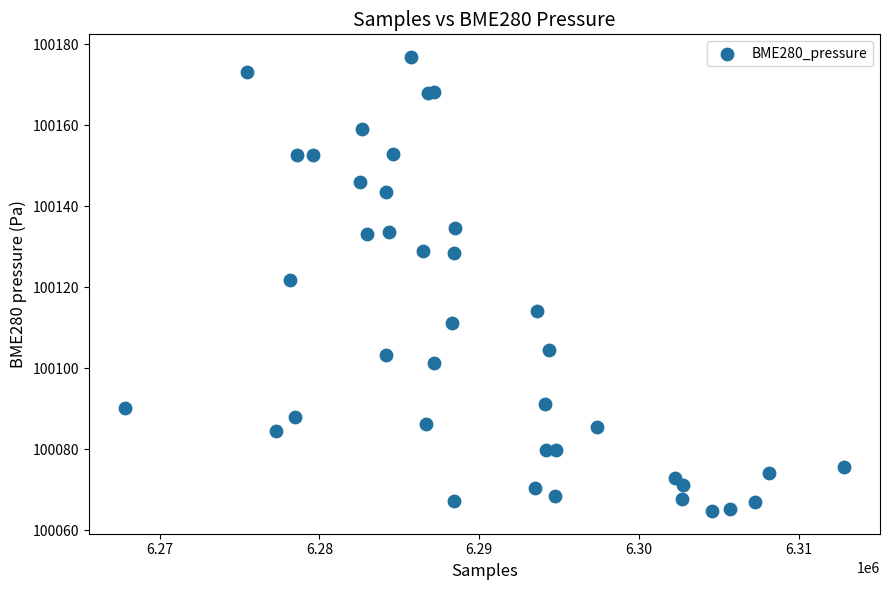

What Y value in the scatter plot is closest to 100120?

100121.9